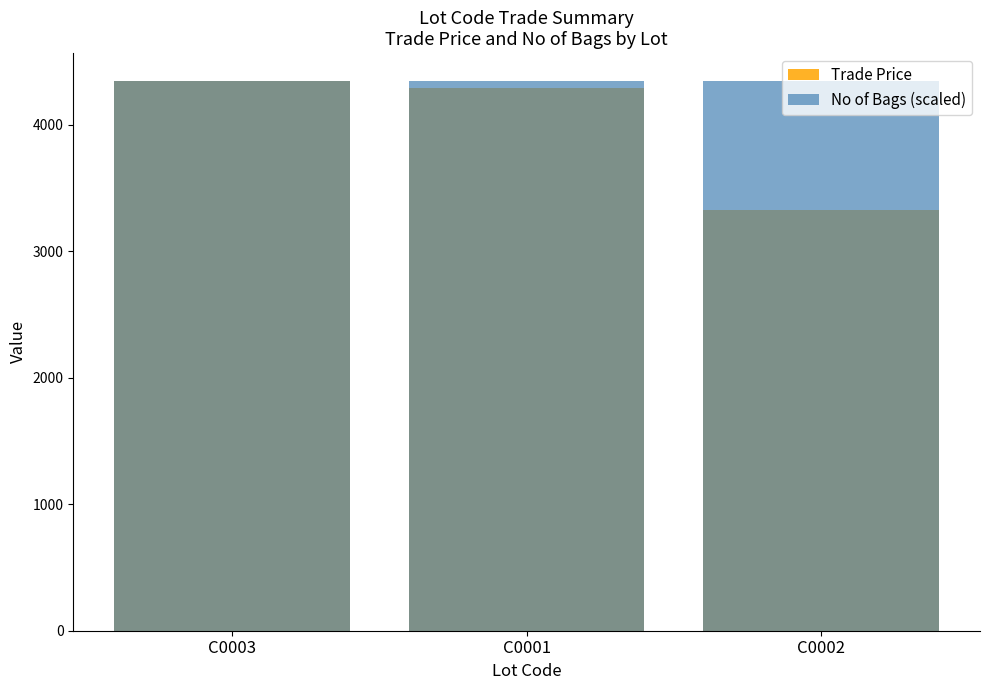

What is the average value of the No of Bags (scaled) series?

4350.0